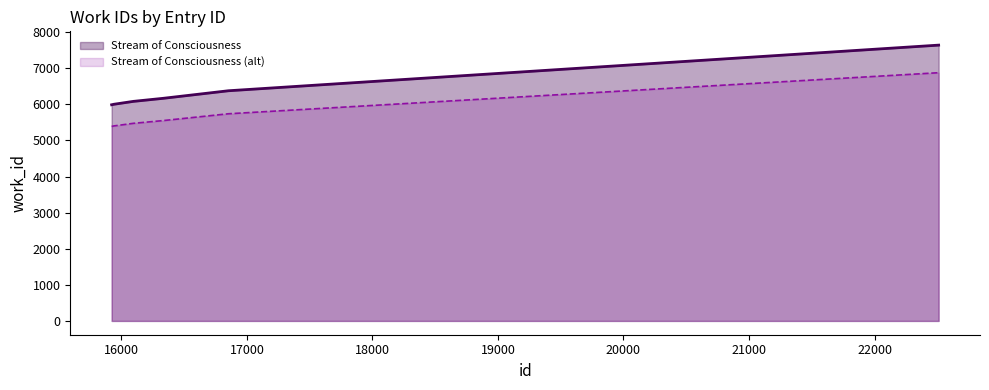

How many values exceed 6083?

3